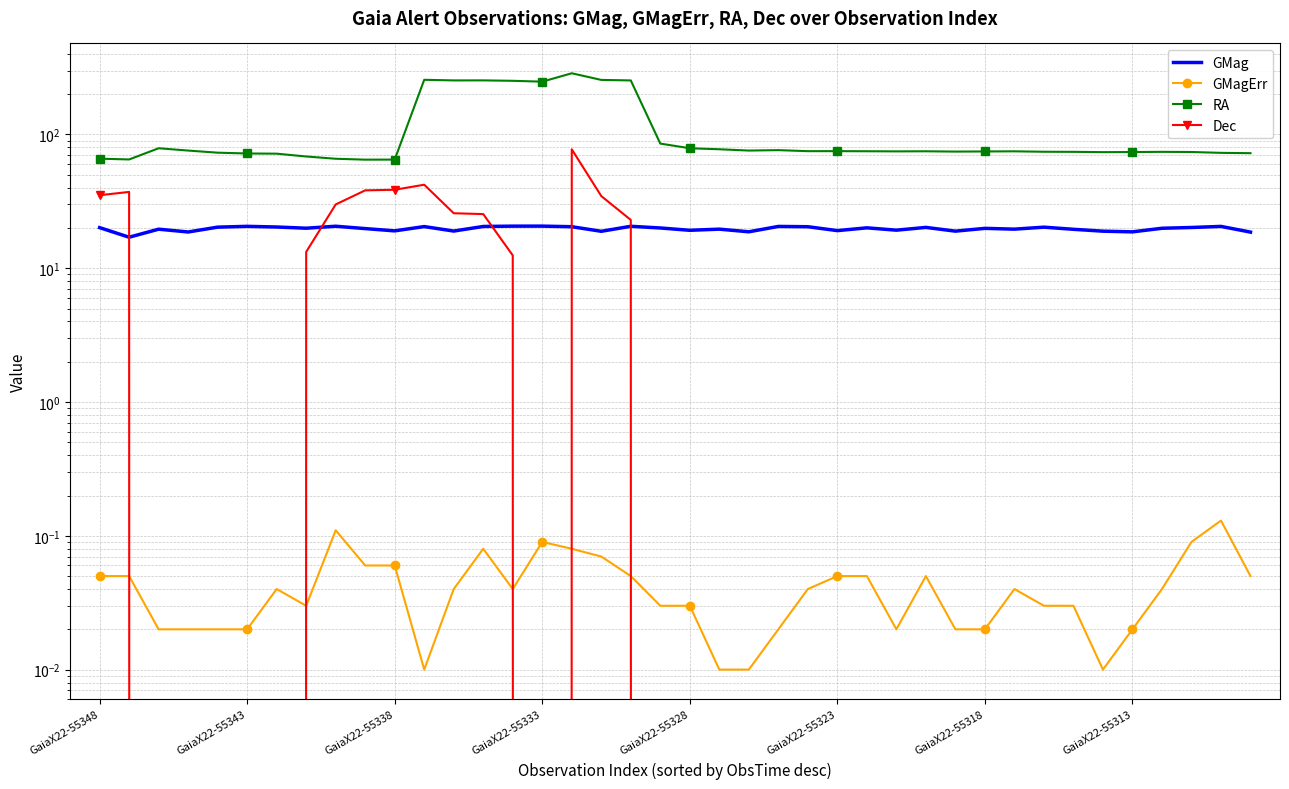

At how many categories does at least one series exceed 46?

40